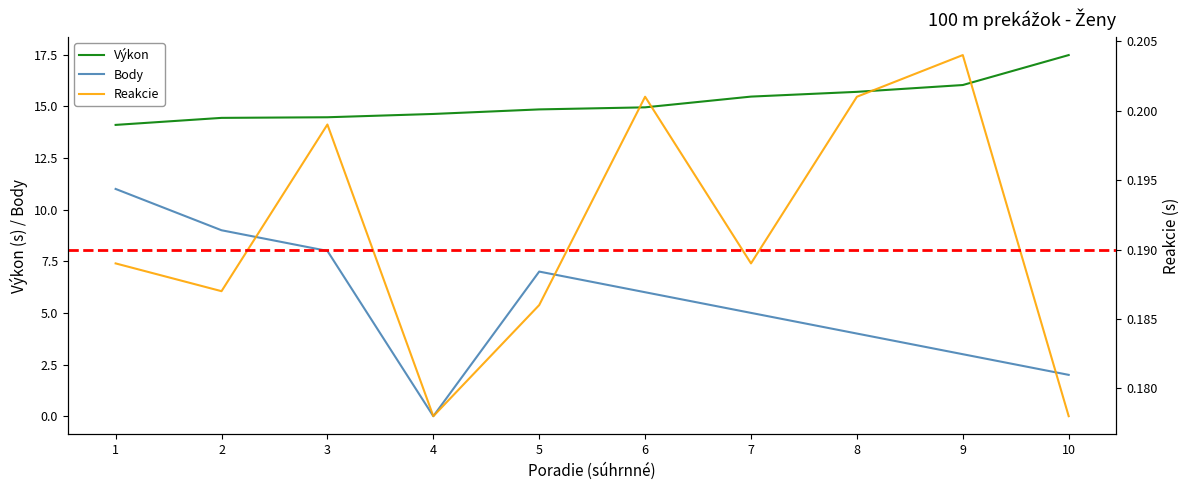

What is the sum of all Výkon values?

152.1